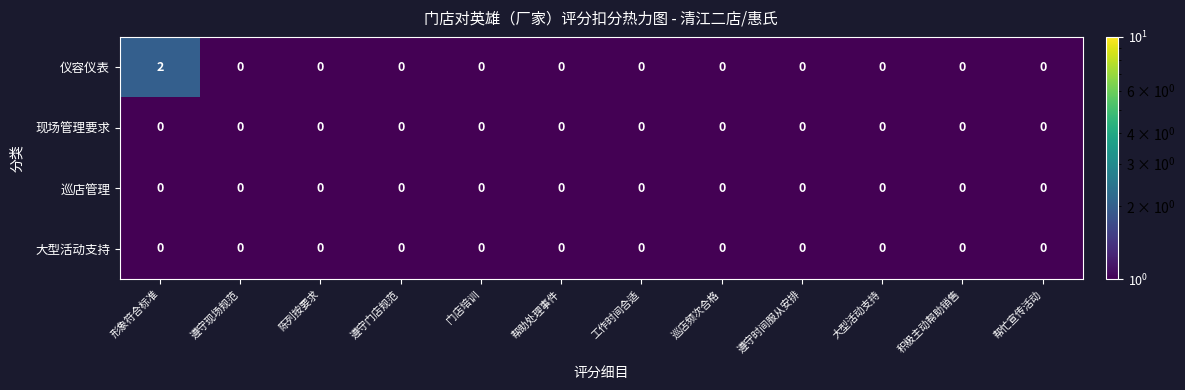

True or false: 仪容仪表 has a value of 3 at 形象符合标准.

False